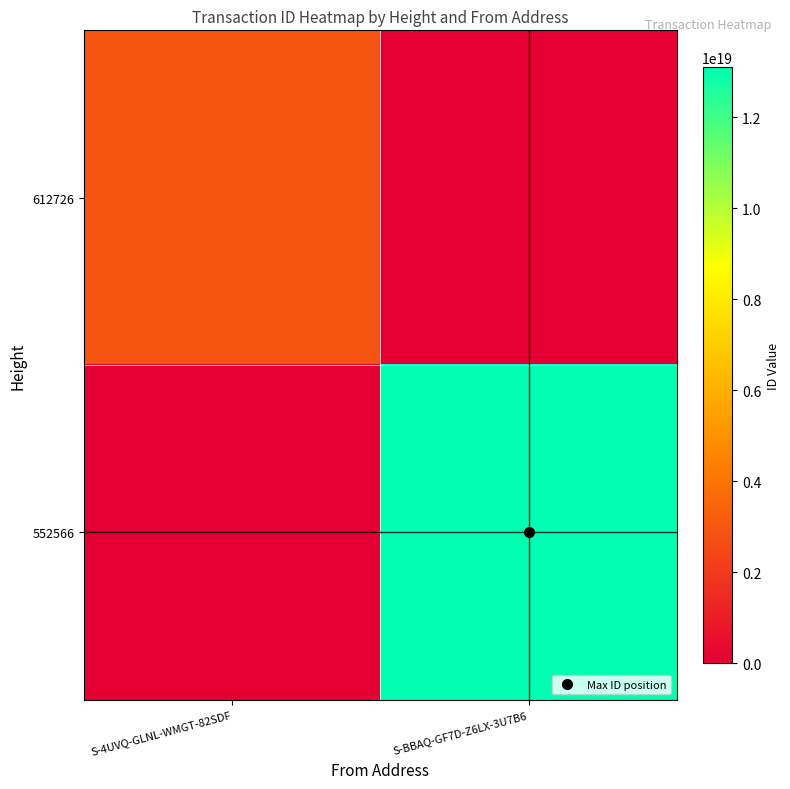

Rank the series at S-BBAQ-GF7D-Z6LX-3U7B6 from highest to lowest value.

552566, 612726